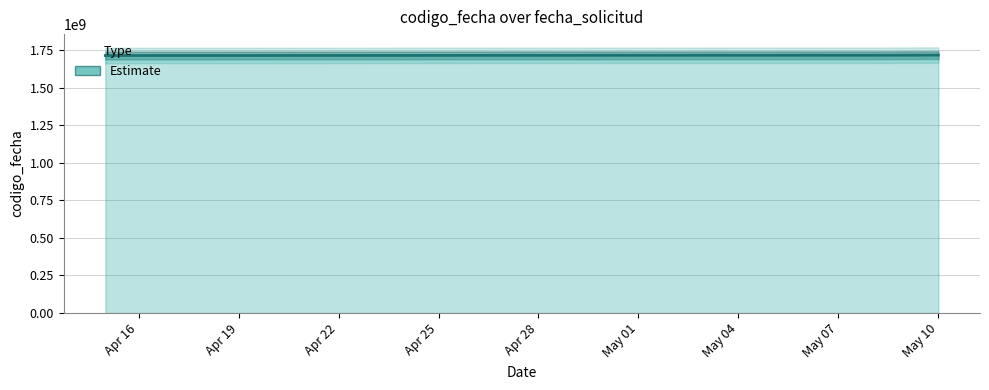

What is the difference between the second highest and minimum values?

1927446